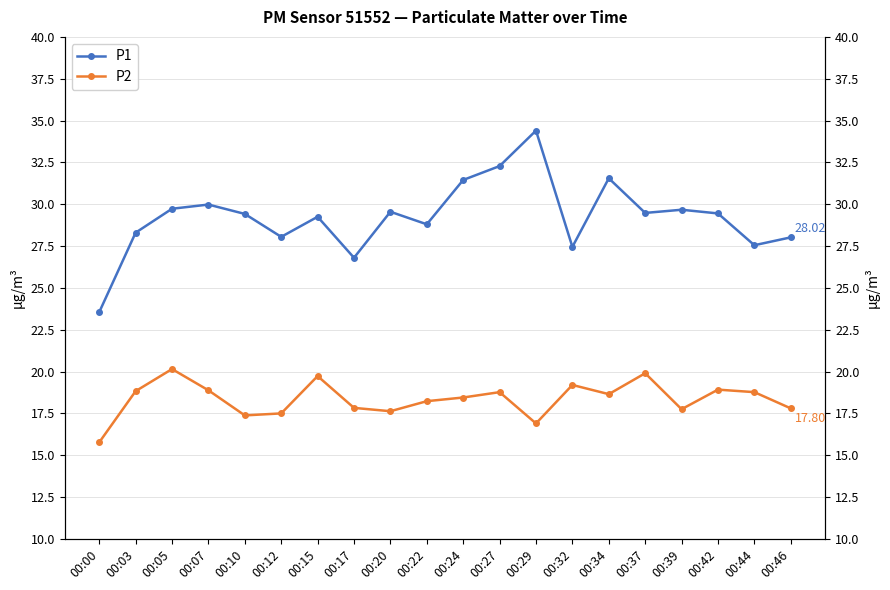

True or false: P2 and P1 intersect in this chart.

False